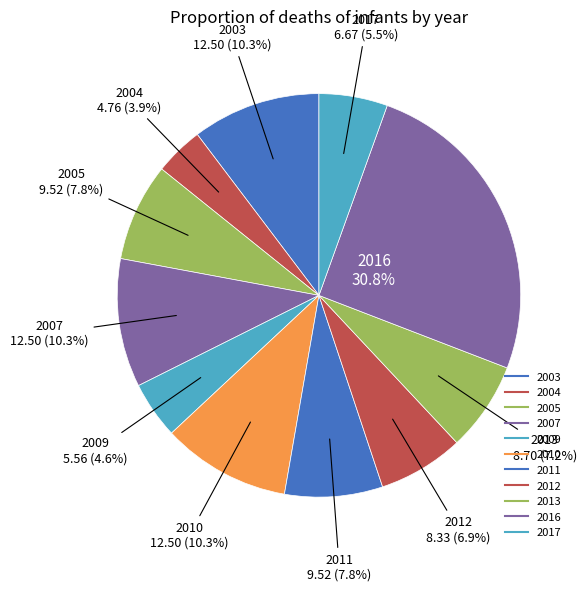

True or false: 2005 accounts for 16% of the total.

False